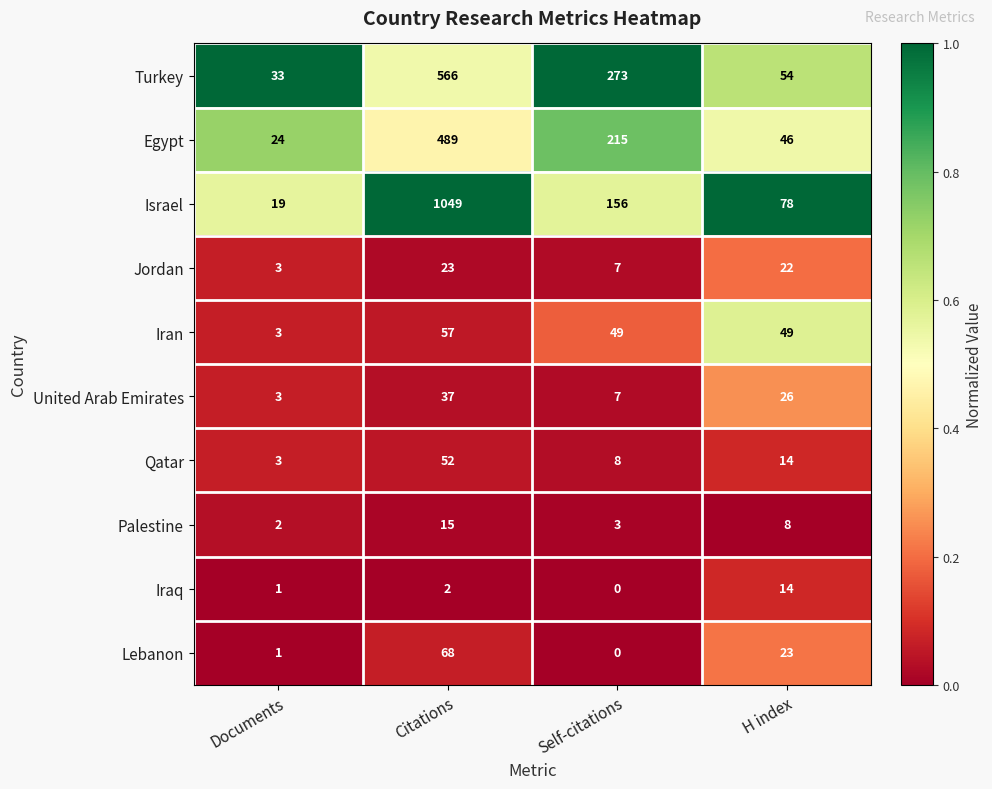

Which label corresponds to the largest value in the chart?

Citations